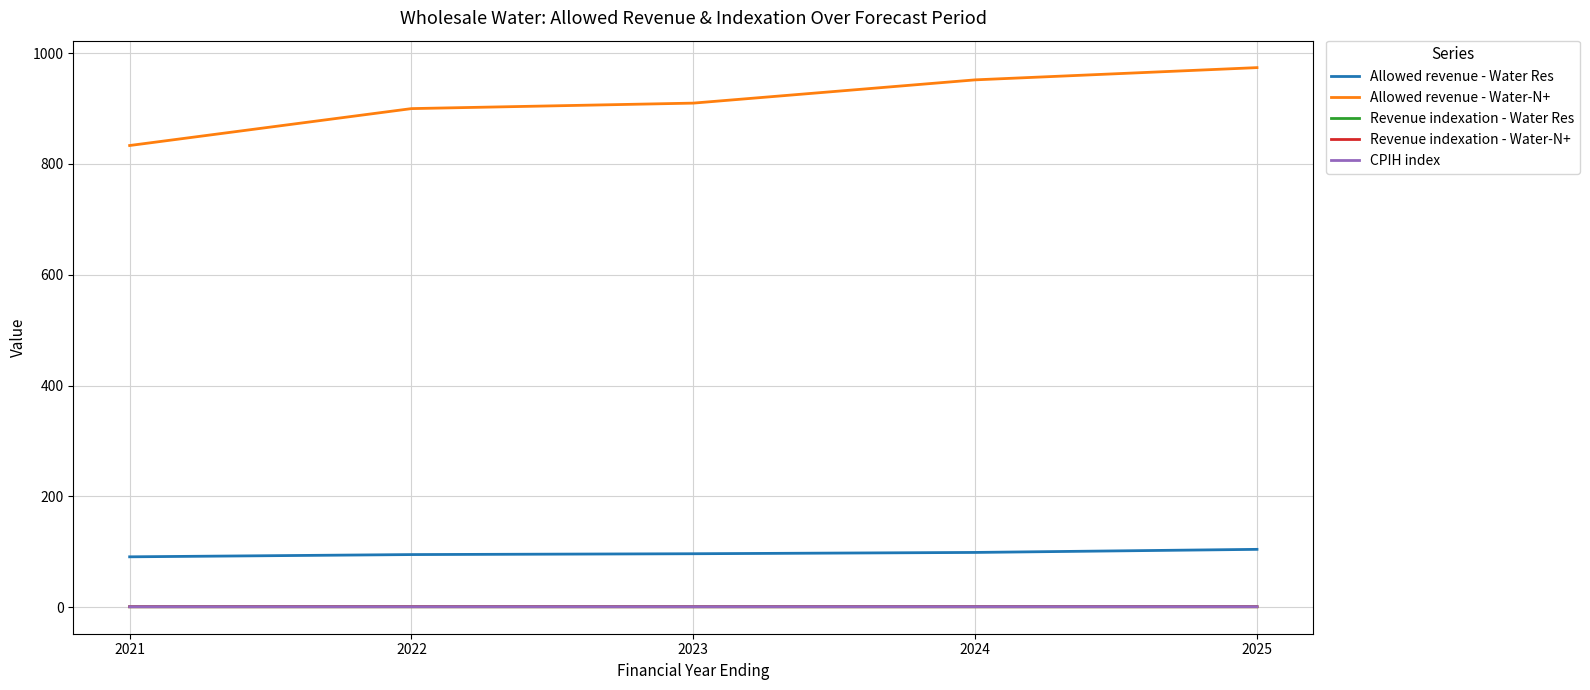

What is the maximum value for Revenue indexation - Water Res?

1.1